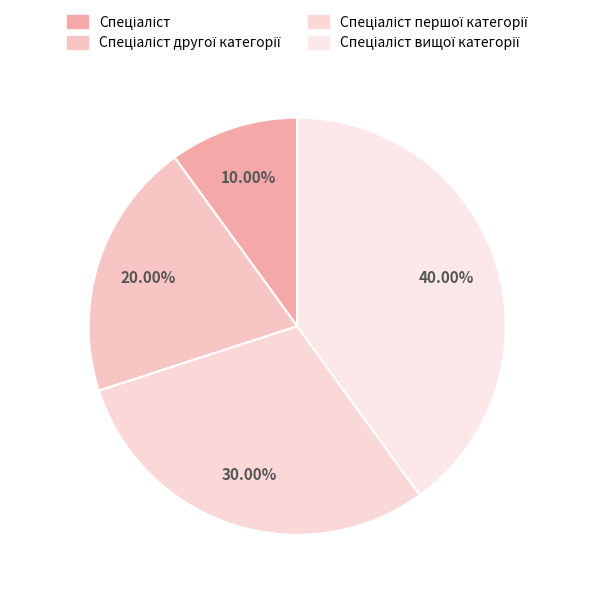

Which slice is the largest?

Спеціаліст вищої категорії